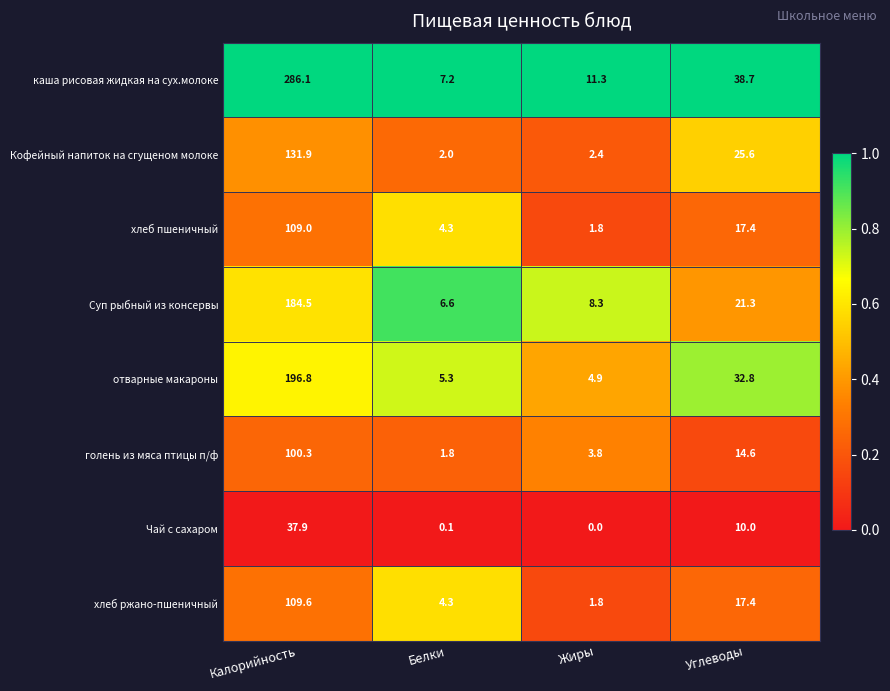

What is the total value across all series at Белки?

31.6